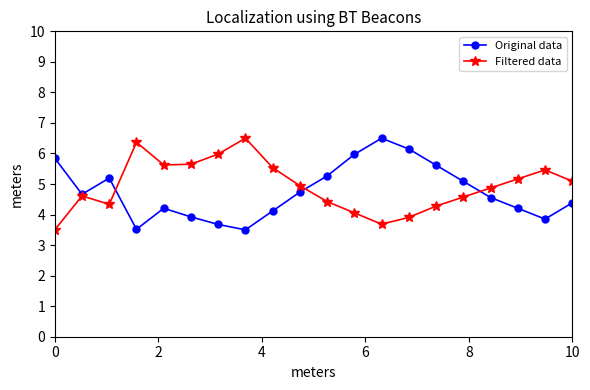

How many lines are shown in the chart?

2